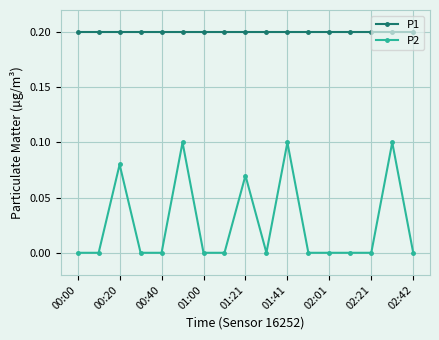

List the series in order of their overall mean, lowest first.

P2, P1